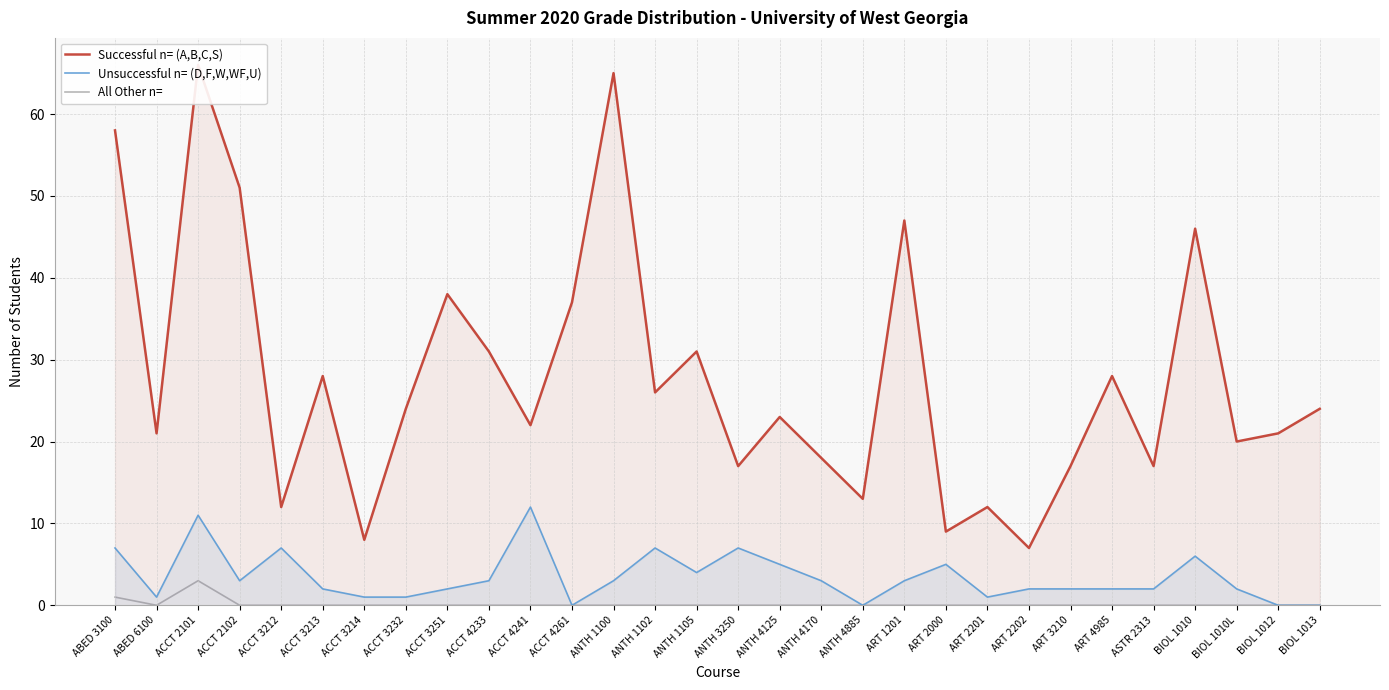

Which category has the lowest value across all series?

ACCT 4261